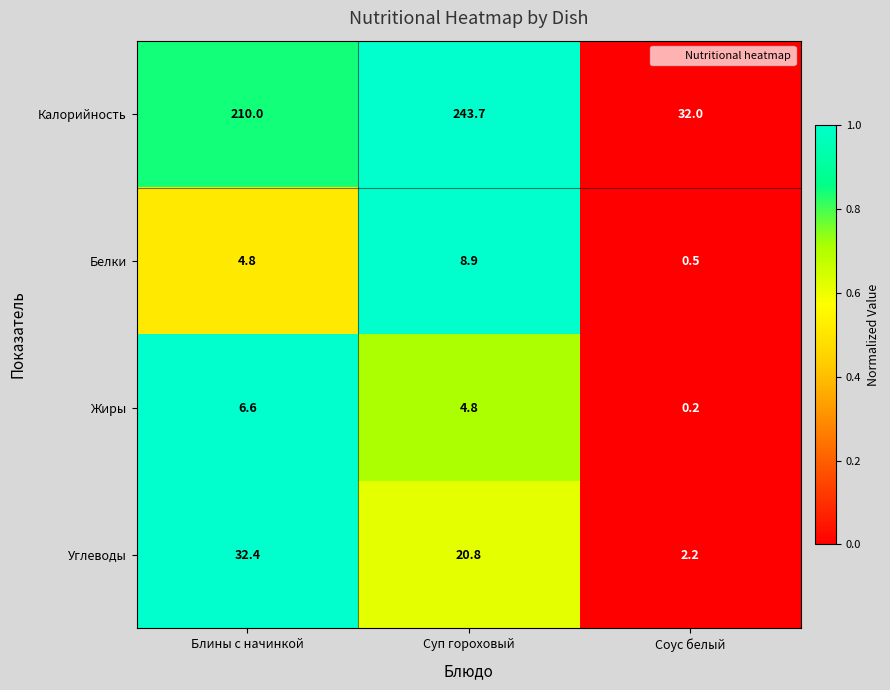

List the labels in order of Углеводы value, smallest first.

Соус белый, Суп гороховый, Блины с начинкой